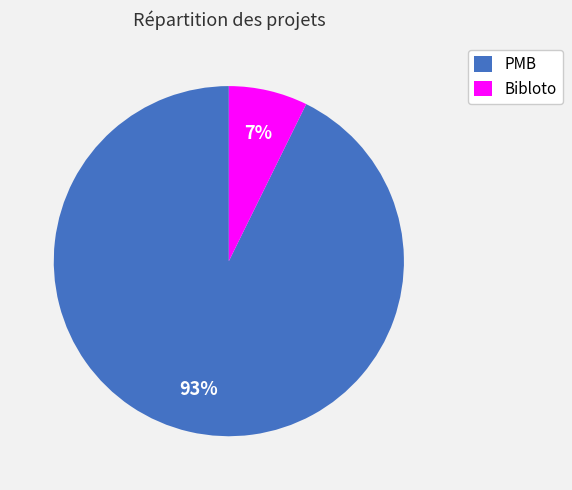

Between Bibloto and PMB, which is larger?

PMB